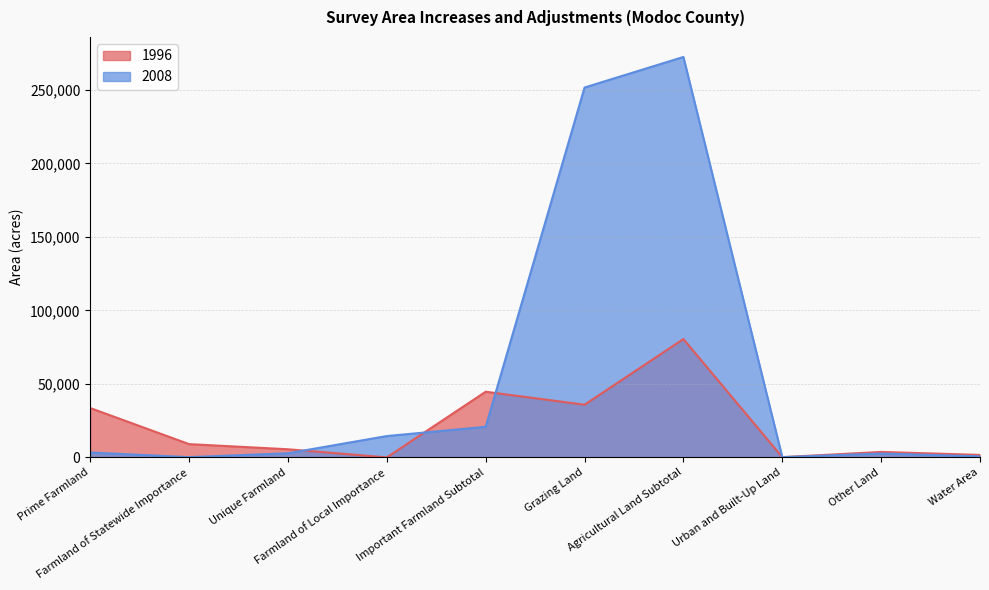

What is the label of the 8th point from the left?

Urban and Built-Up Land